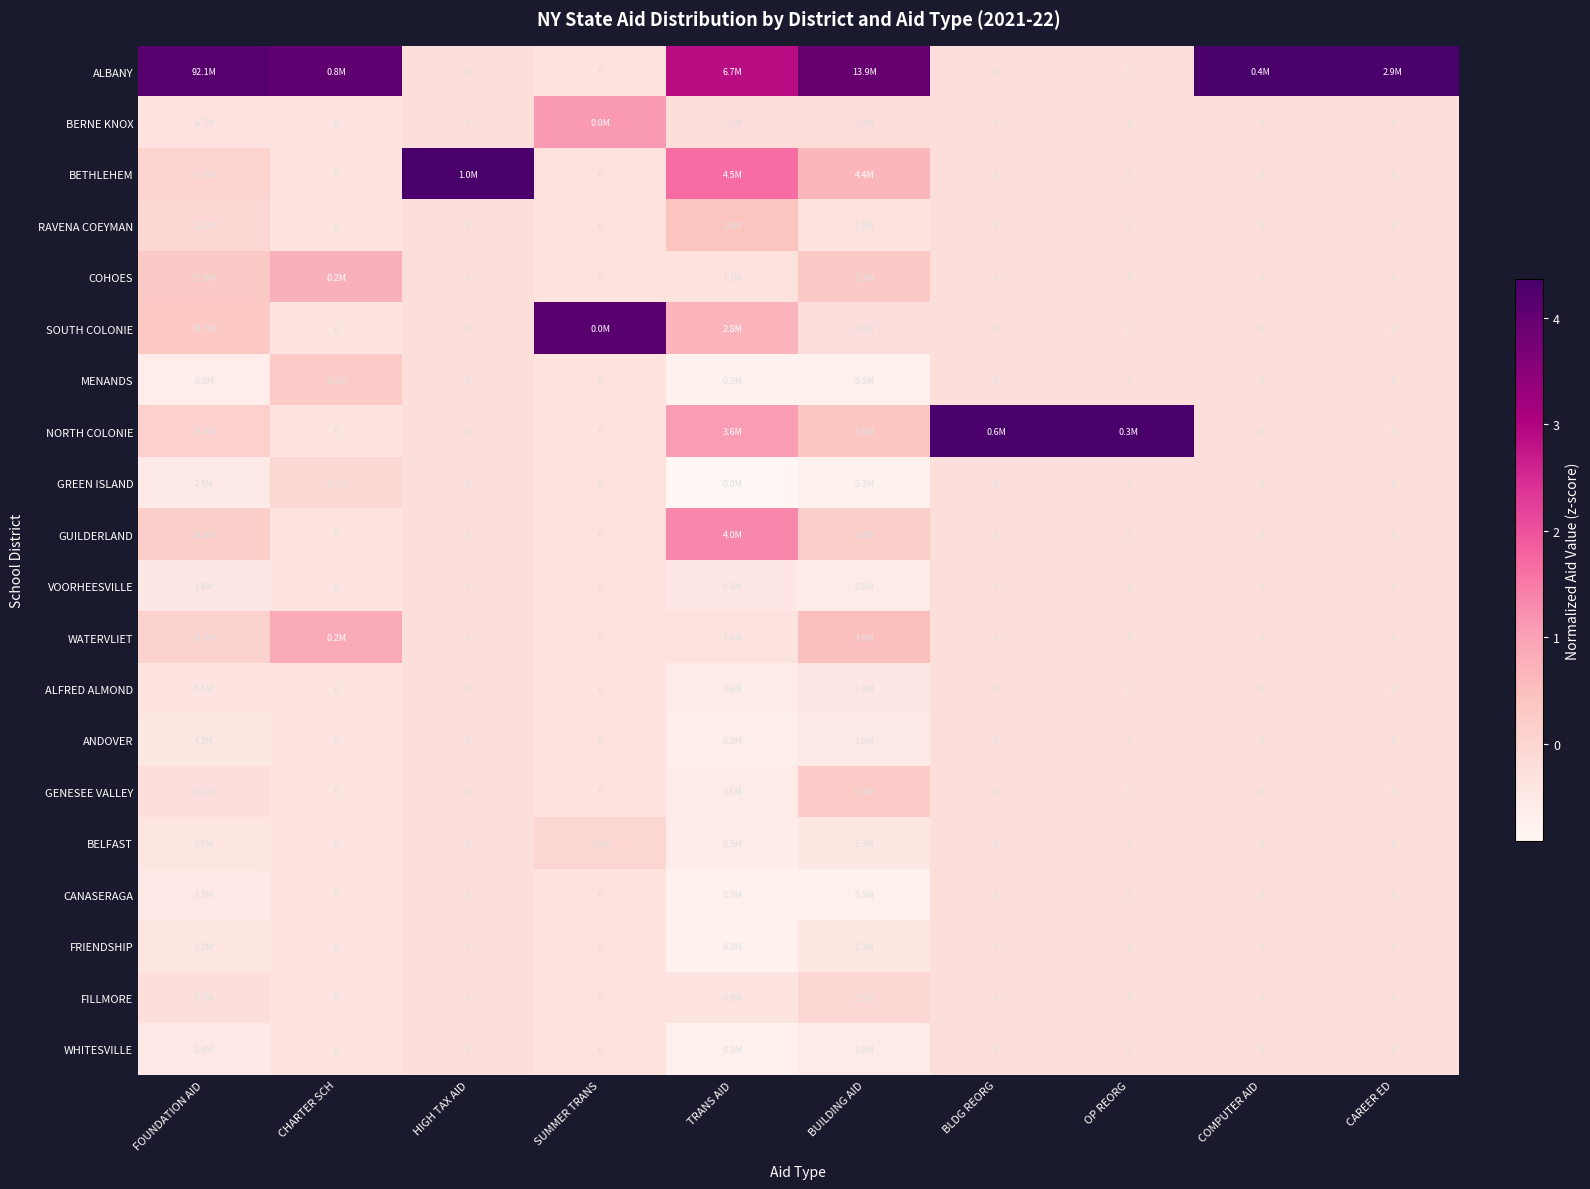

The ALBANY series shows -0.2 at HIGH TAX AID. True or false?

True